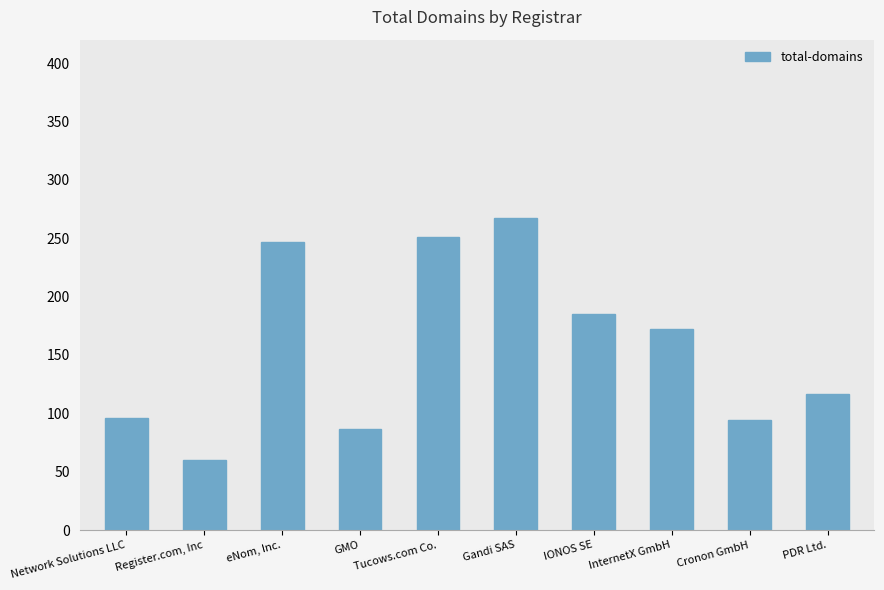

Rank the categories by value from lowest to highest.

Register.com, Inc, GMO, Cronon GmbH, Network Solutions LLC, PDR Ltd., InternetX GmbH, IONOS SE, eNom, Inc., Tucows.com Co., Gandi SAS